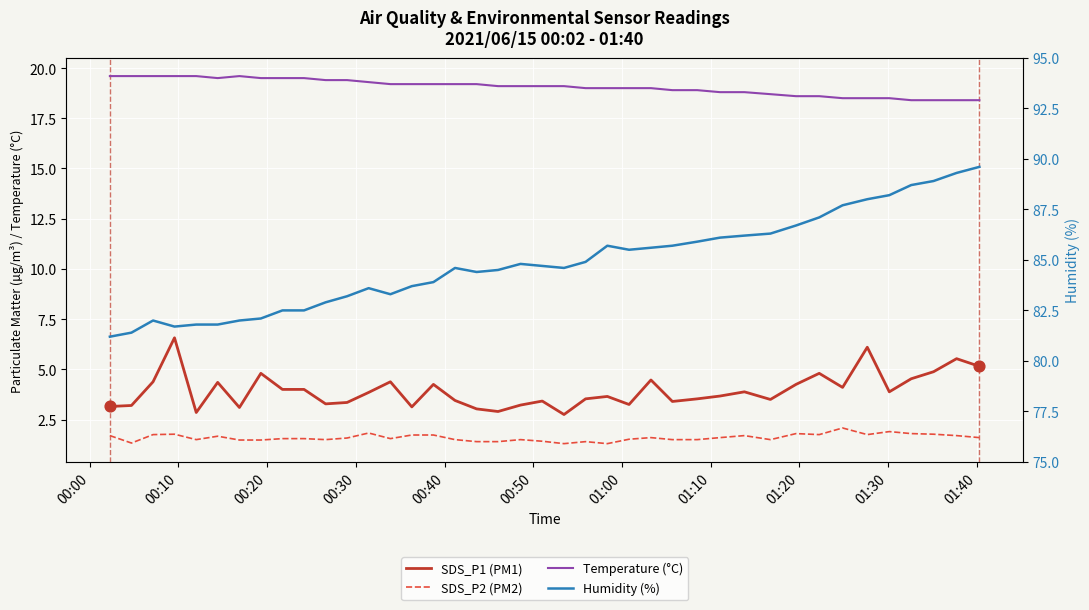

Which series reaches the minimum Y coordinate?

SDS_P2 (PM2)